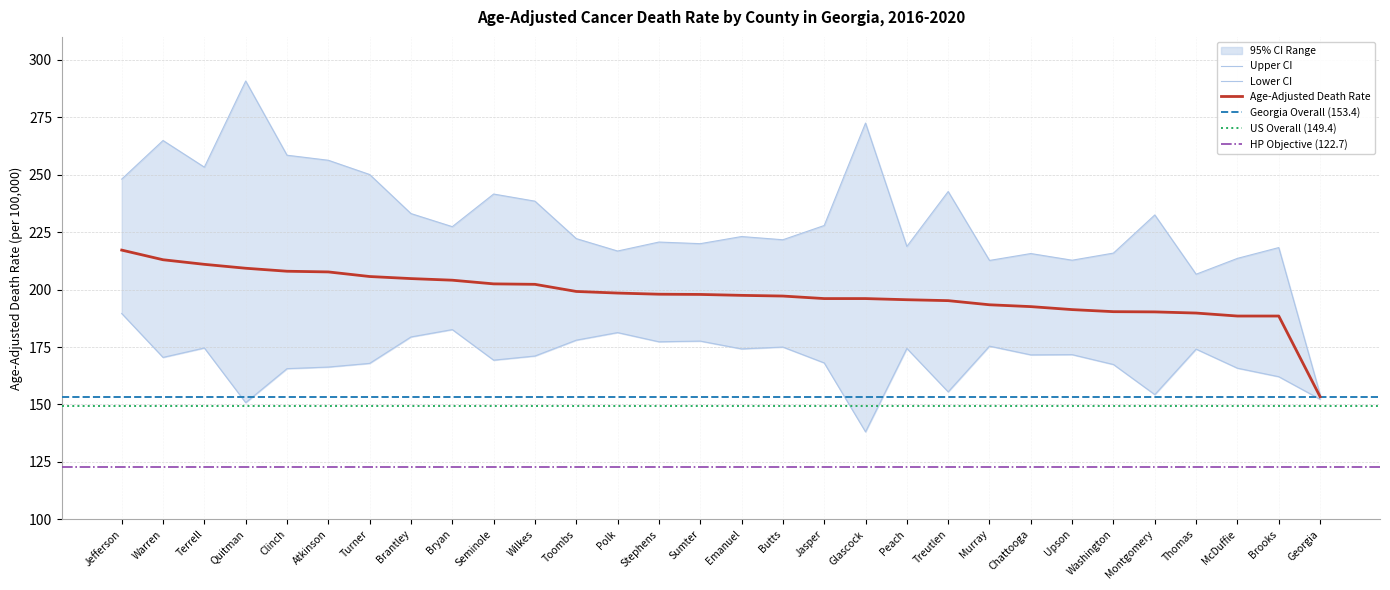

What is the greatest value displayed?

290.8